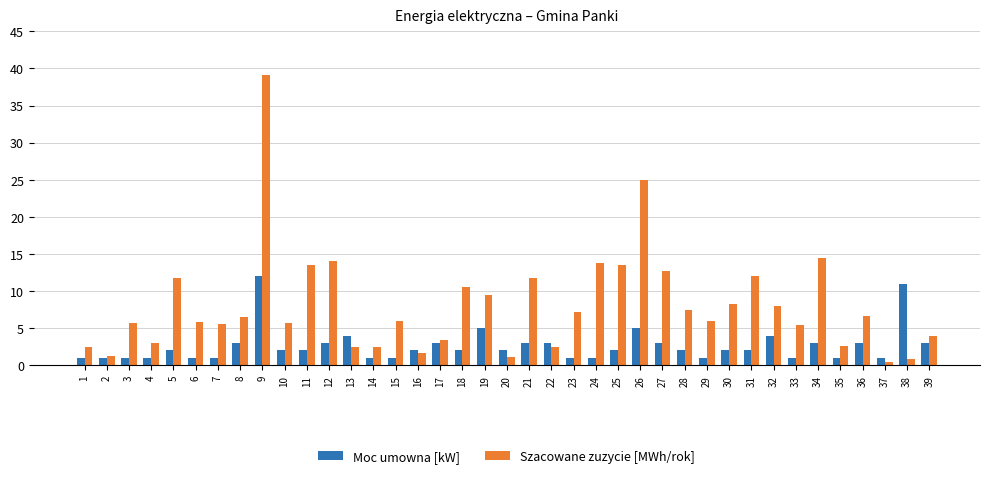

What is the value of the Szacowane zuzycie [MWh/rok] bar at the 22nd from the left?

2.5